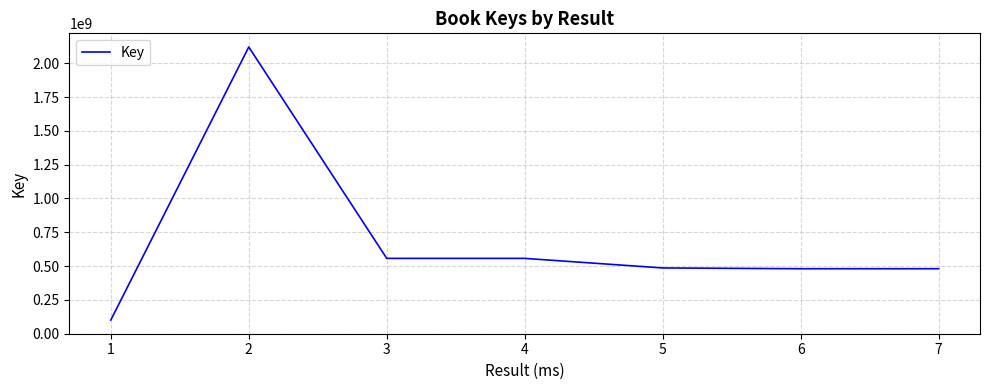

At which category does the data reach its first local peak?

2